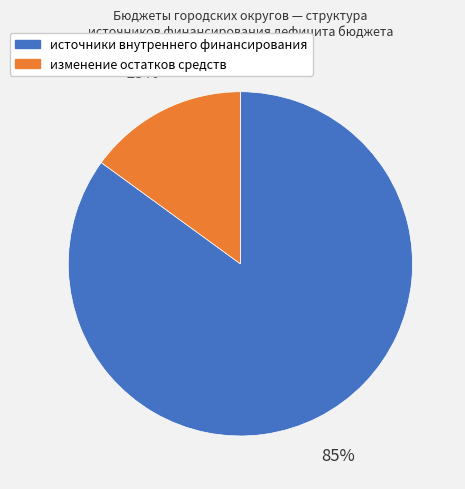

To the nearest percent, what is the difference between the largest and smallest slice percentages?

70%